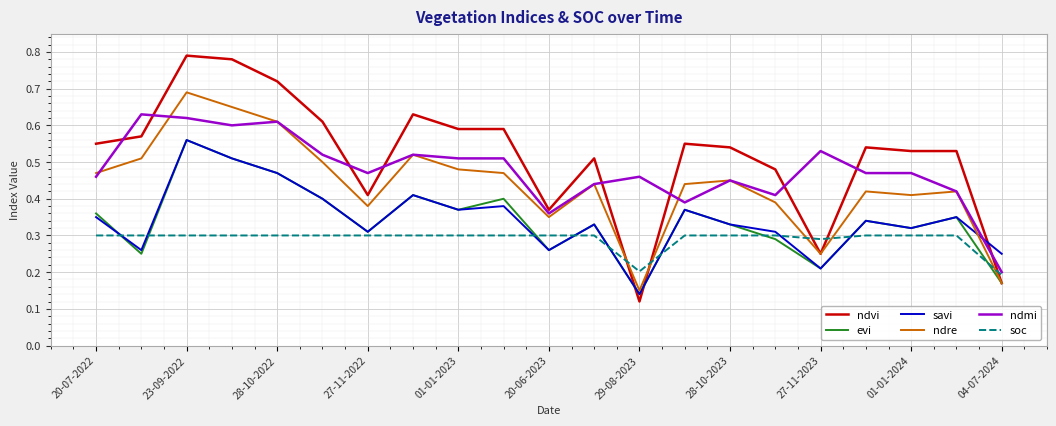

What are all the series names shown in the legend?

ndvi, evi, savi, ndre, ndmi, soc